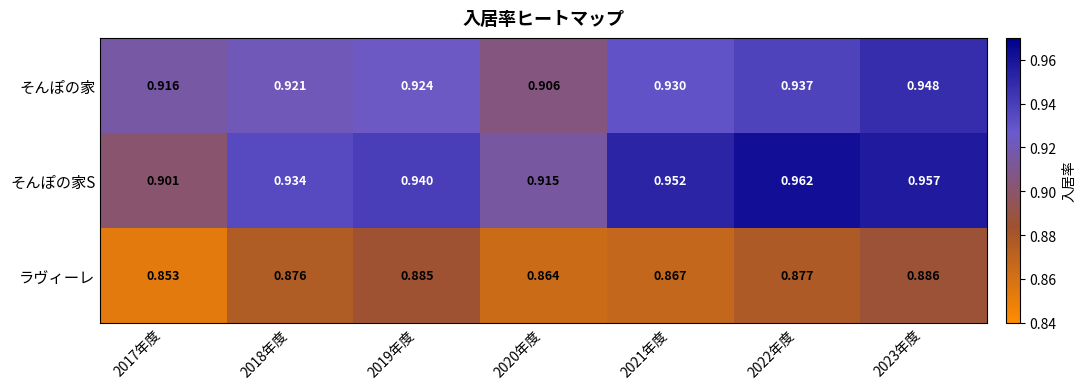

List the series in order of their peak value, highest first.

そんぽの家S, そんぽの家, ラヴィーレ